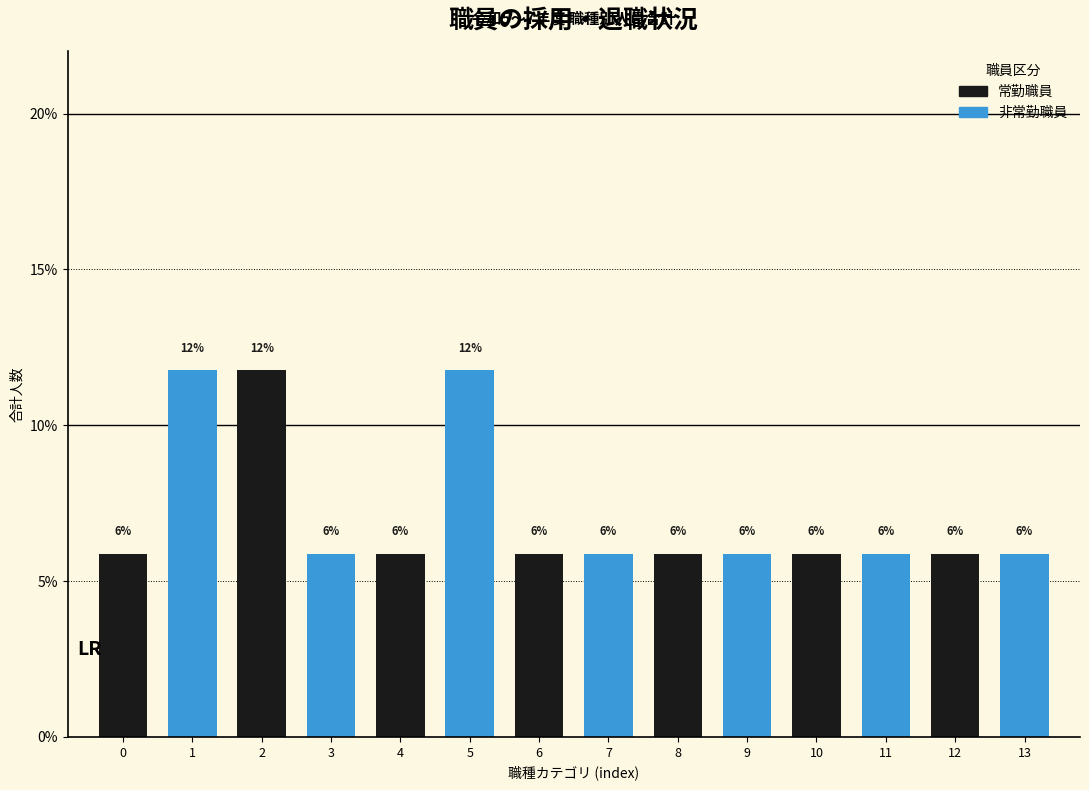

Does the chart contain any negative values?

No